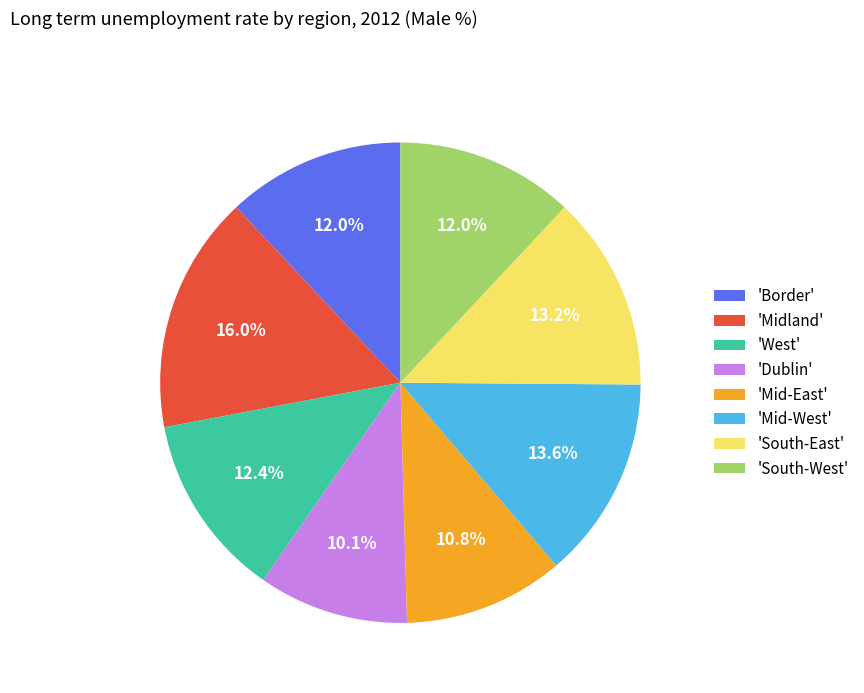

What is the ratio of the value at 'Dublin' to the value at 'South-West'?

0.8